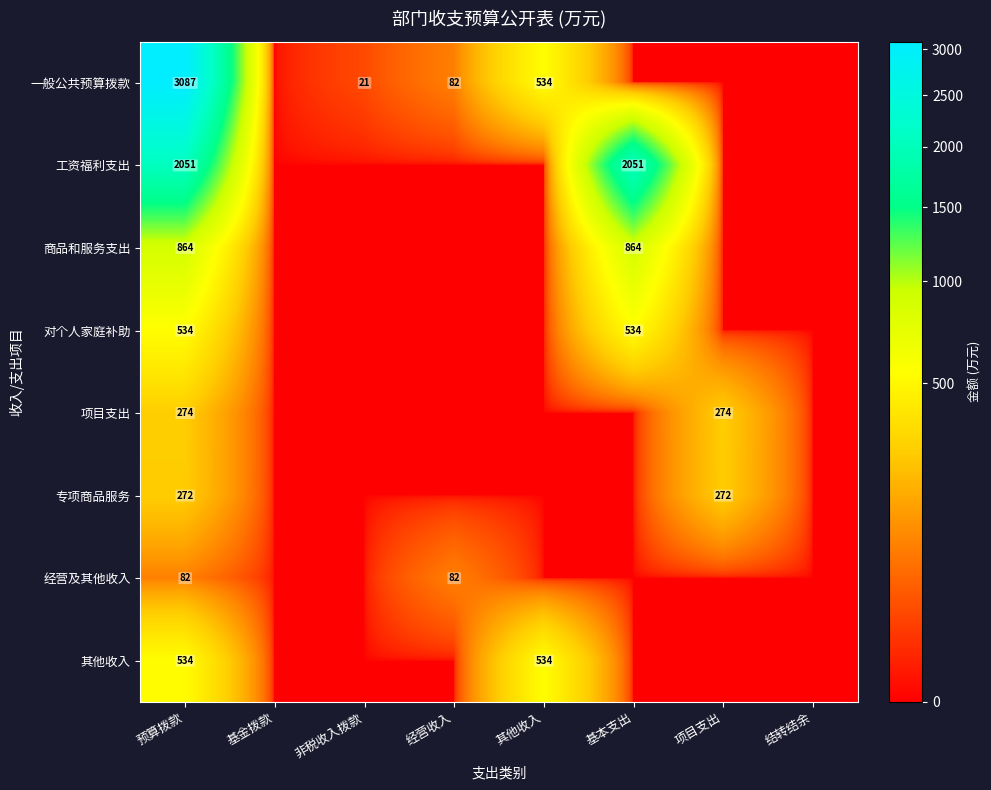

What is the spread (max minus min) of values at 其他收入?

534.2